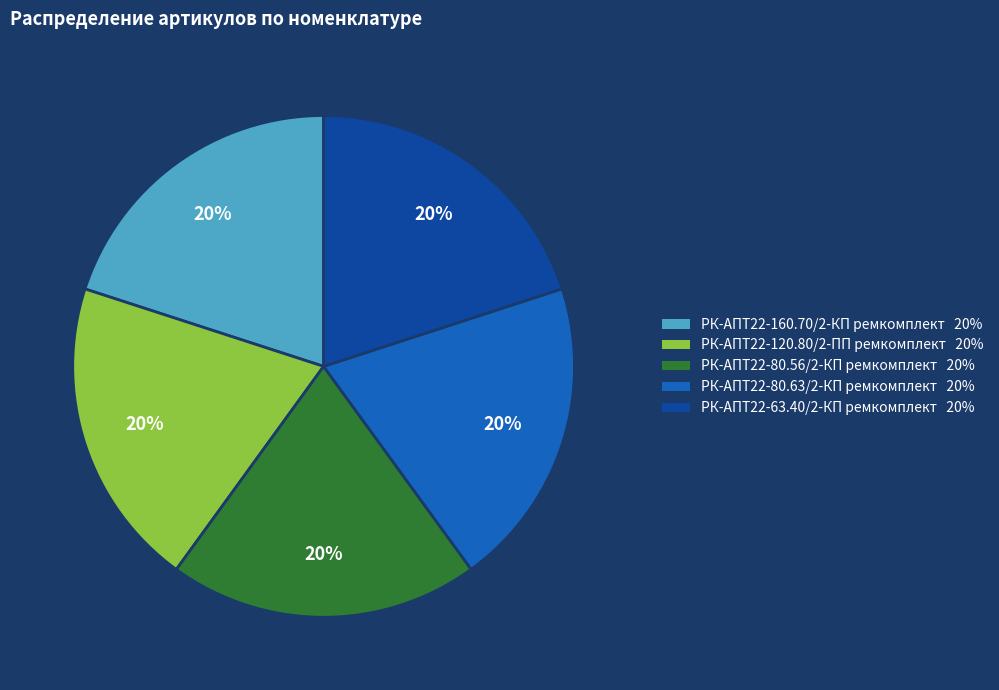

To the nearest percent, what portion does РК-АПТ22-160.70/2-КП ремкомплект represent?

20%